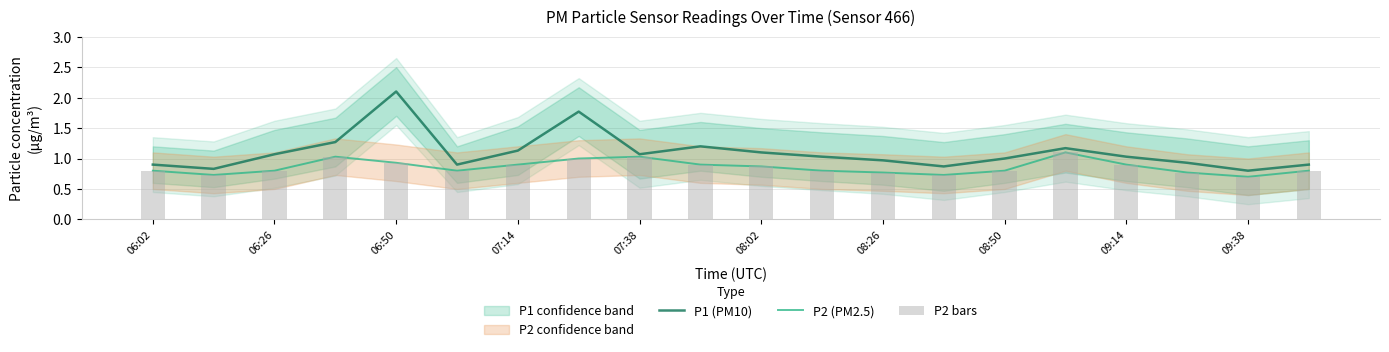

True or false: P2 bars has a value of 1.3 at 06:50.

False